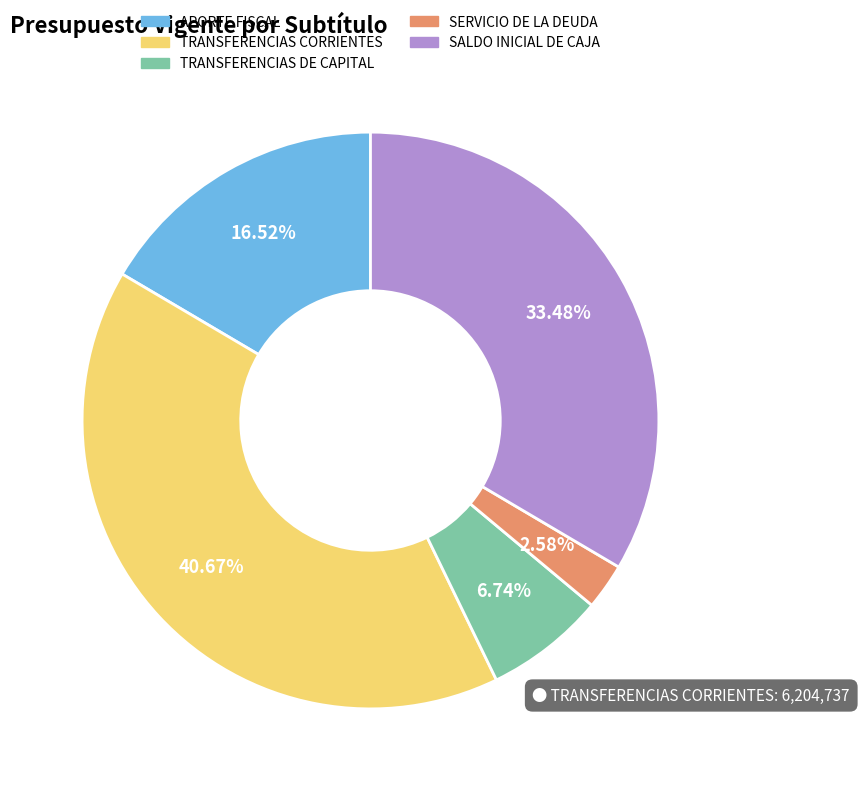

To the nearest percent, what percentage of the pie is TRANSFERENCIAS DE CAPITAL?

7%